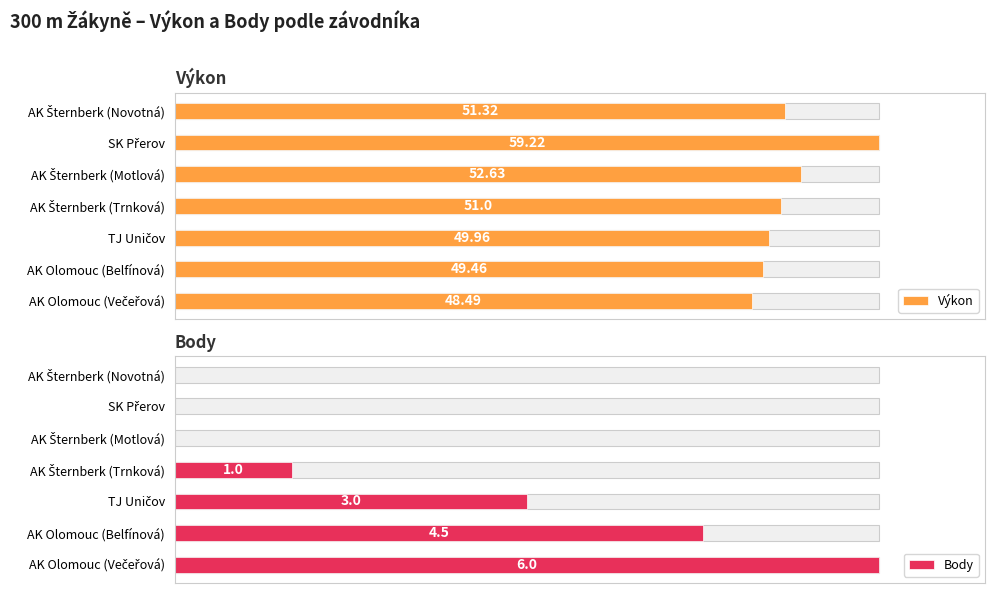

What is the lowest value of the Výkon series?

48.5